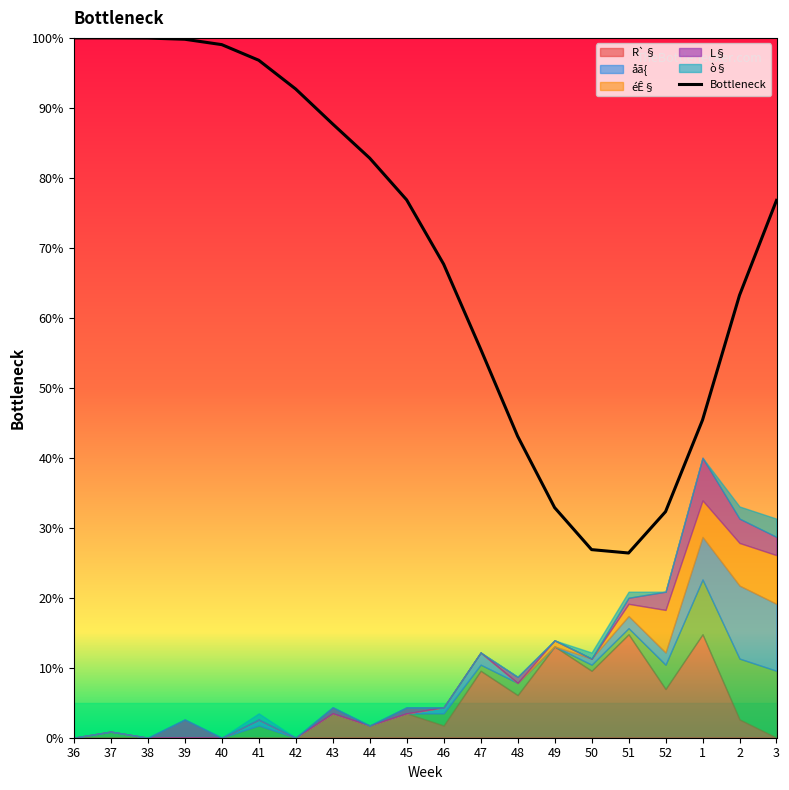

How many lines are shown in the chart?

1